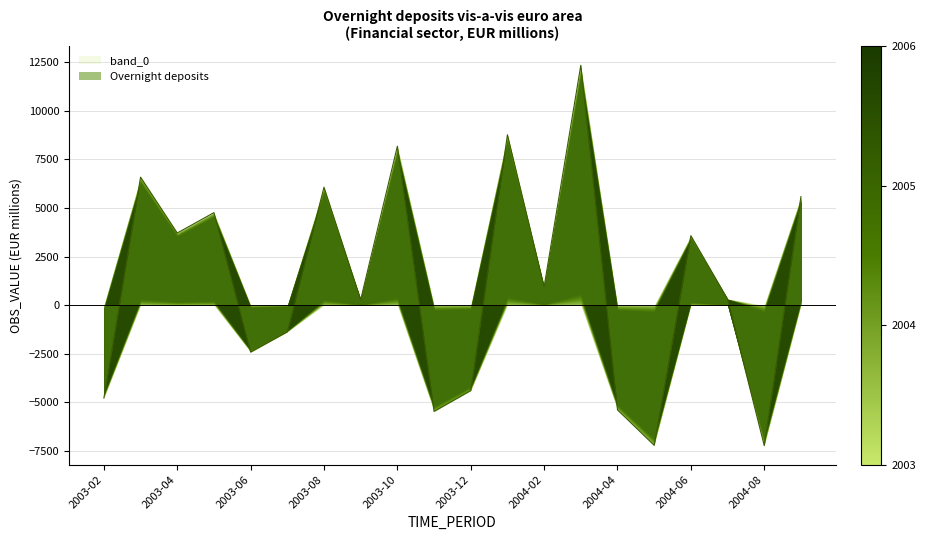

Reading left to right, extract all data points from this chart.

-4776	6587	3714	4762	-2414	-1369	6069	285	8179	-5464	-4392	8766	950	12340	-5385	-7207	3576	317	-7224	5584